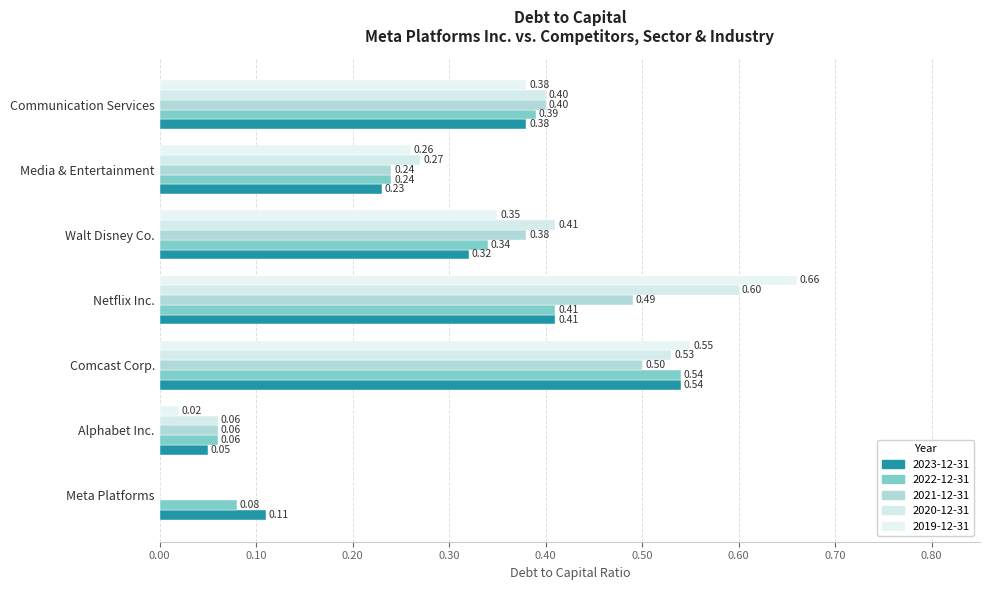

Count the 2022-12-31 values in the range 0 to 1.

7